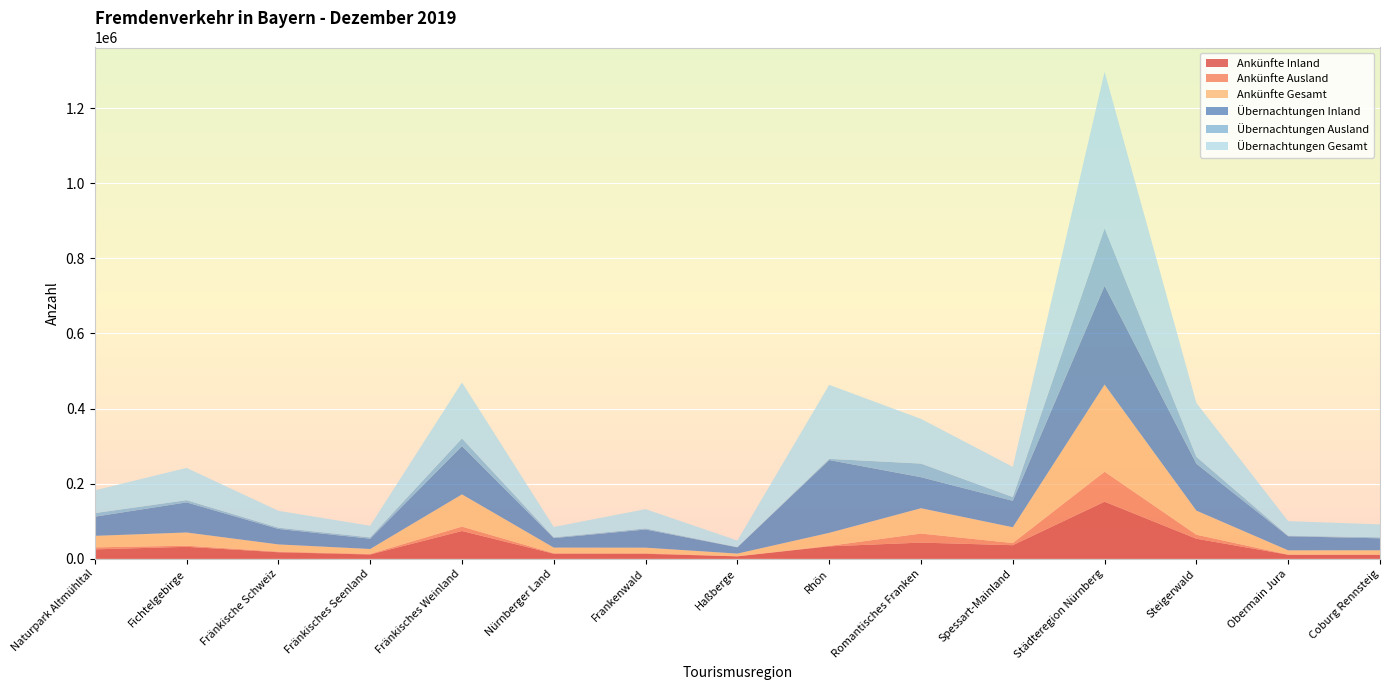

Reading left to right, extract all data points from this chart.

Ankünfte Inland: 25326	32098	17648	11702	74189	13772	13571	6750	33382	43349	36426	152259	53654	10979	10444
Ankünfte Ausland: 5323	3028	1605	1482	11656	1249	1353	304	1260	24046	5694	79663	10573	404	1019
Ankünfte Gesamt: 30649	35126	19253	13184	85845	15021	14924	7054	34642	67395	42120	231922	64227	11383	11463
Übernachtungen Inland: 51001	80082	41228	27384	128436	25288	48301	16713	193783	82613	70325	262944	124794	37409	31831
Übernachtungen Ausland: 9545	5906	3503	3533	20527	2187	2975	704	3181	36308	10036	153273	18463	1443	2649
Übernachtungen Gesamt: 60546	85988	44731	30917	148963	27475	51276	17417	196964	118921	80361	416217	143257	38852	34480